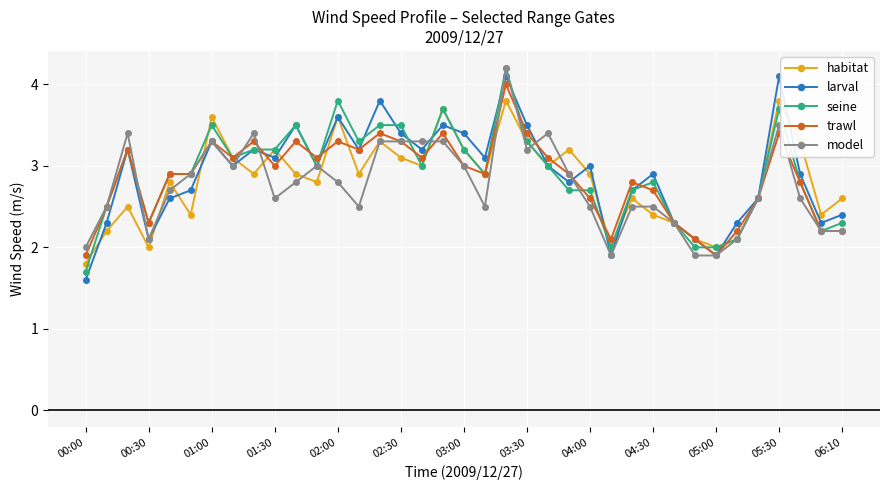

How many interior local peaks does the habitat series have?

11